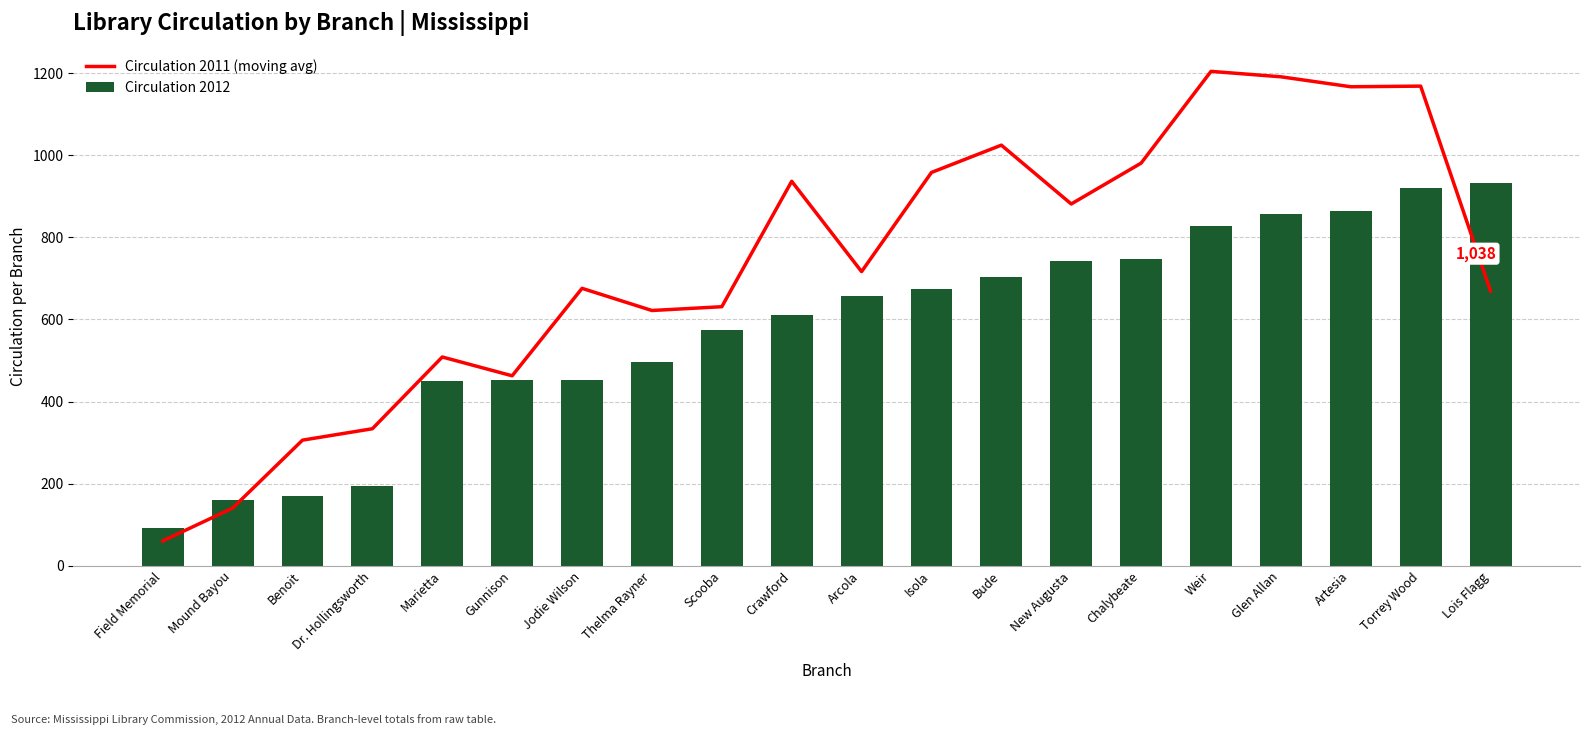

What position from the left is Mound Bayou?

2